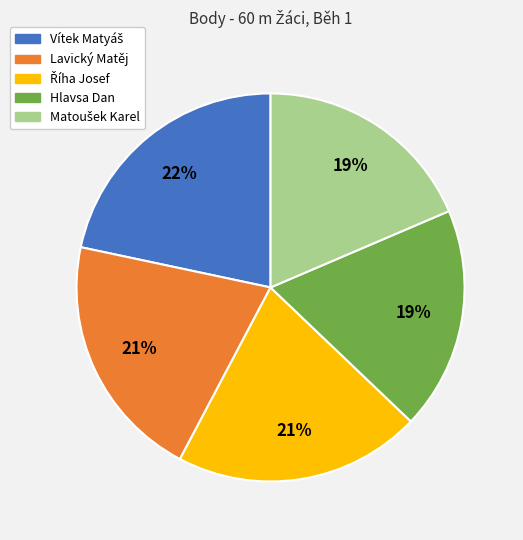

Is Lavický Matěj the majority of the pie?

No